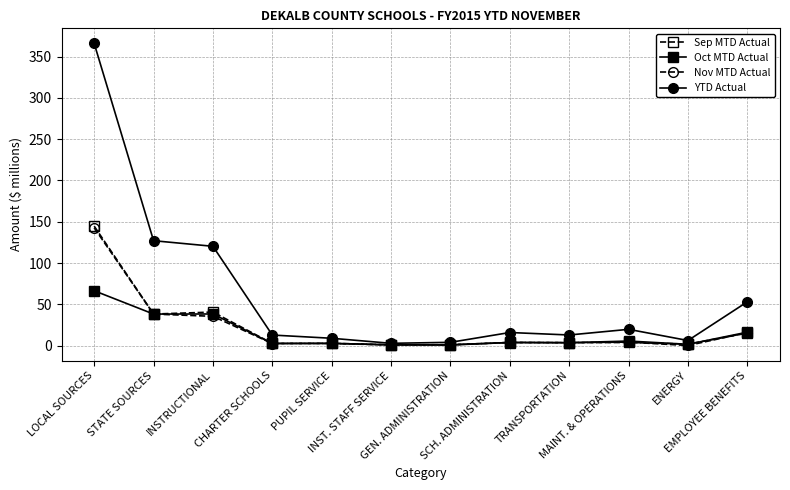

Which series has the largest total across all categories?

YTD Actual